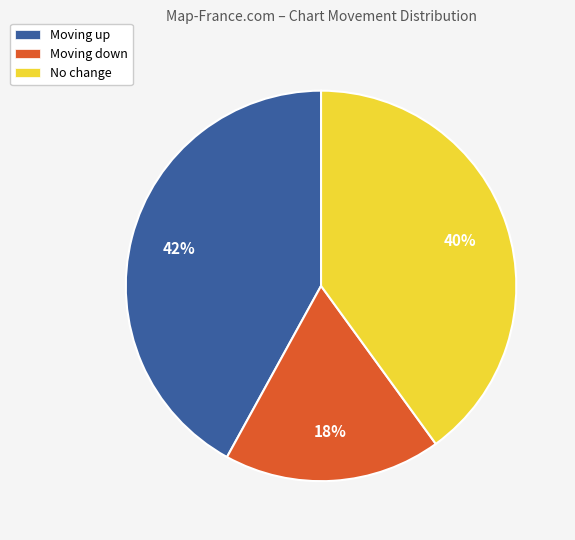

How many slices are in this pie chart?

3